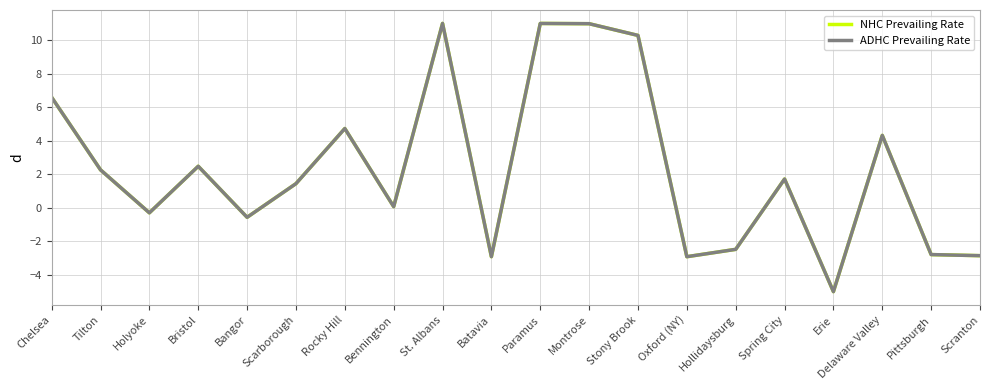

What is the total value across all series at Pittsburgh?

-5.6